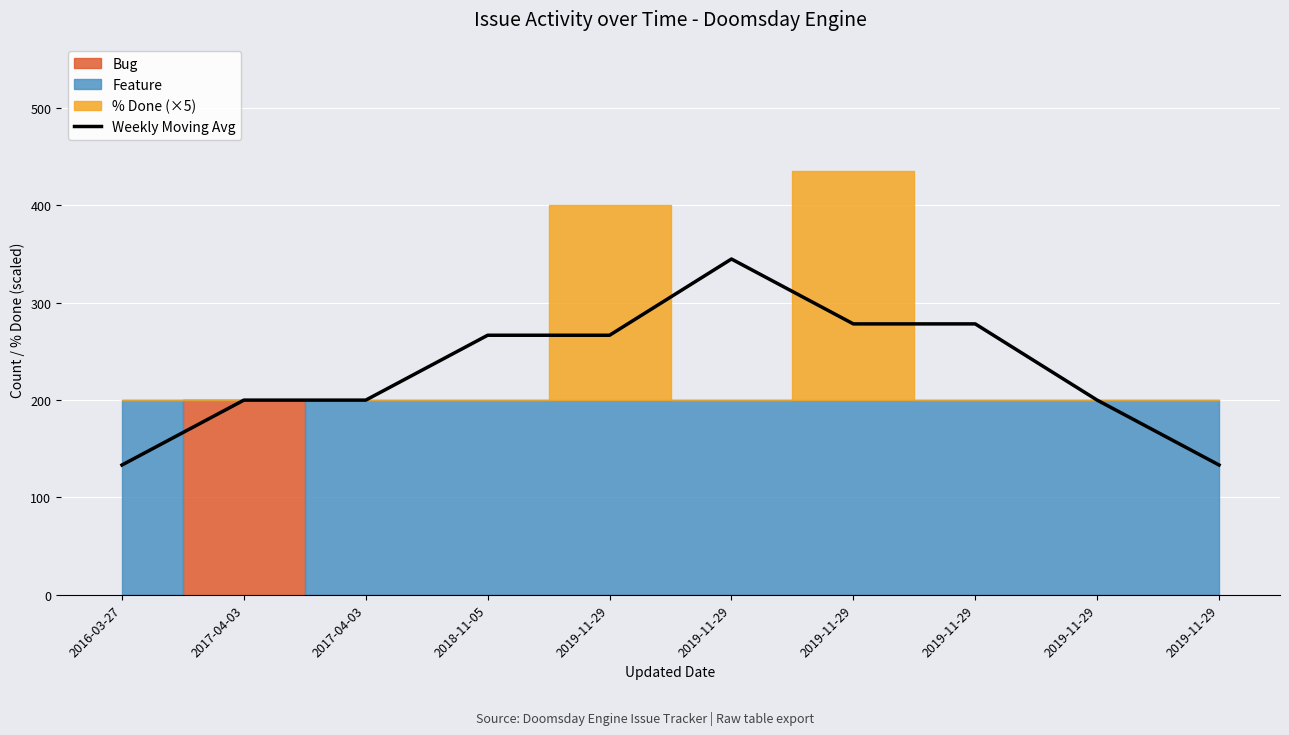

What is the difference between the second highest and minimum values?

145.0